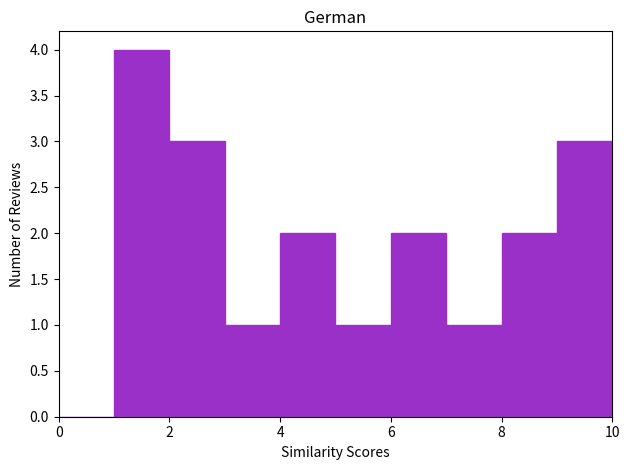

Reading left to right, transcribe this chart: for each bar, give the range it covers on the x-axis and its height. The values are not printed on the chart, so give them approximately, as read against the axis.

0 to 1: 0
1 to 2: 4
2 to 3: 3
3 to 4: 1
4 to 5: 2
5 to 6: 1
6 to 7: 2
7 to 8: 1
8 to 9: 2
9 to 10: 3